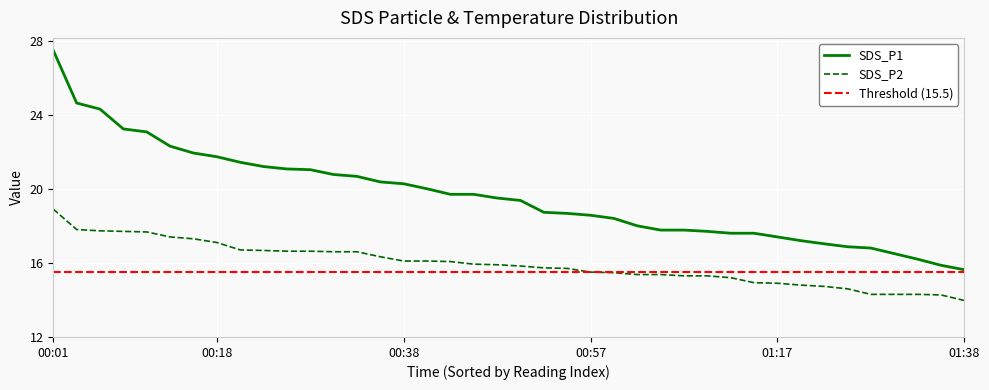

What is the minimum value for SDS_P1?

15.6